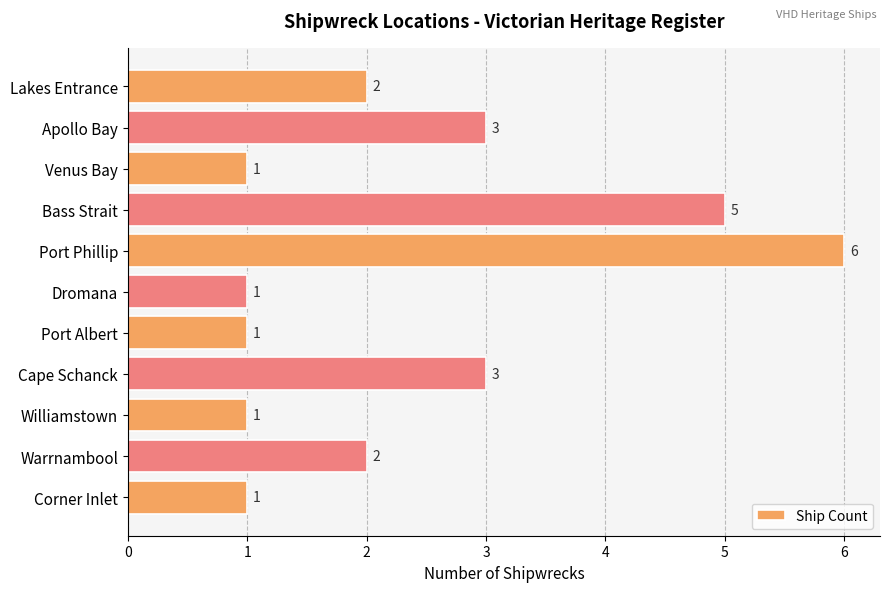

Reading bottom to top, list all the values displayed in this chart.

1	2	1	3	1	1	6	5	1	3	2